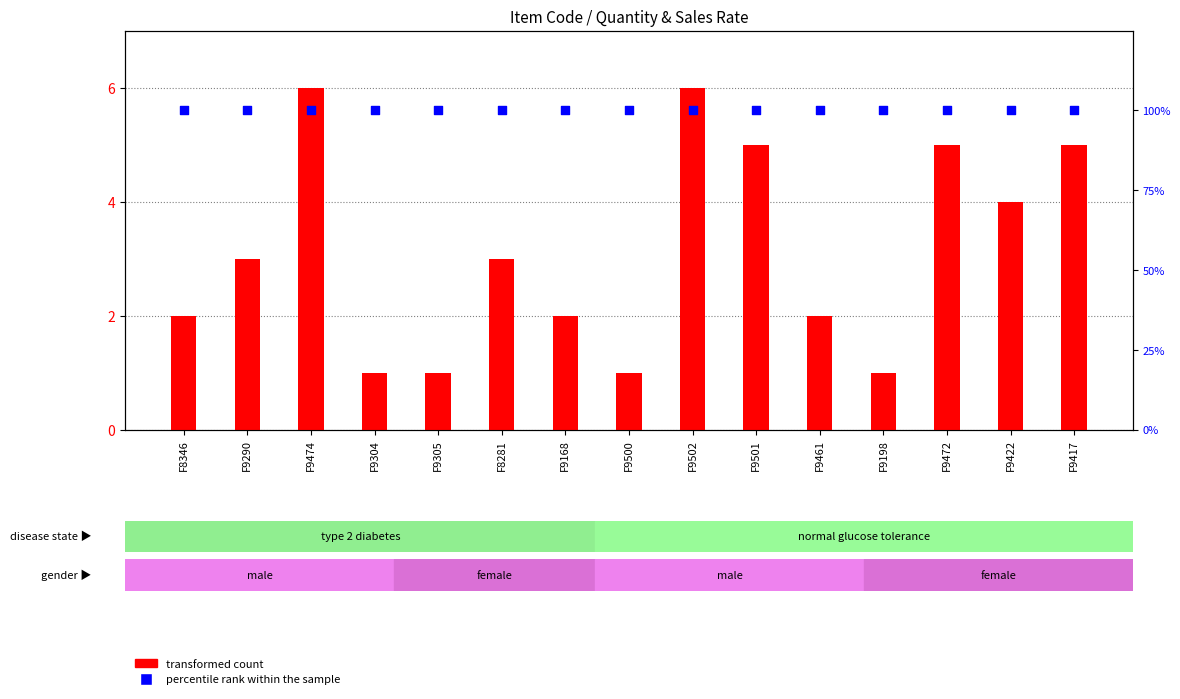

Is the value of percentile rank within the sample at F9461 greater than the value of transformed count at F9500?

Yes